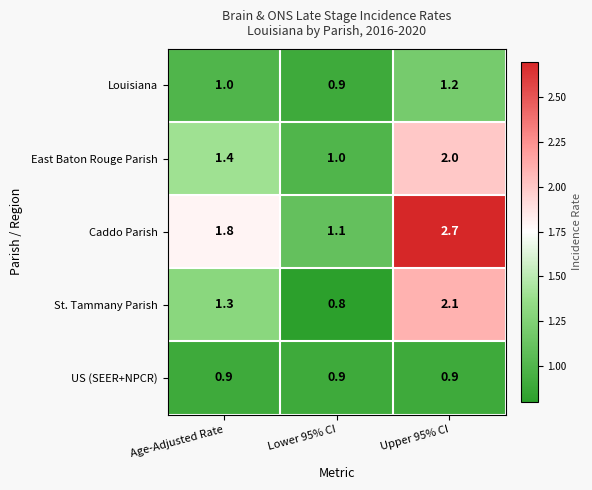

Count the number of data series in this chart.

5